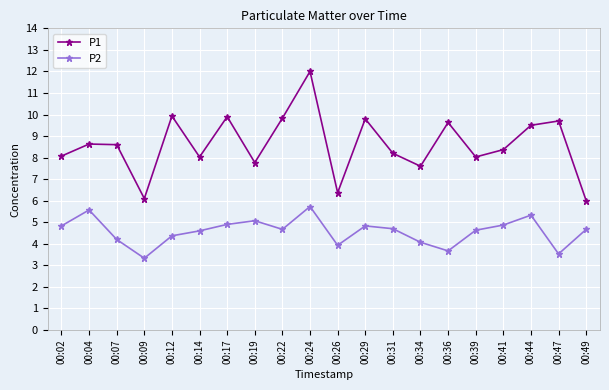

What is the value of the P1 point at the 10th from the left?

12.0